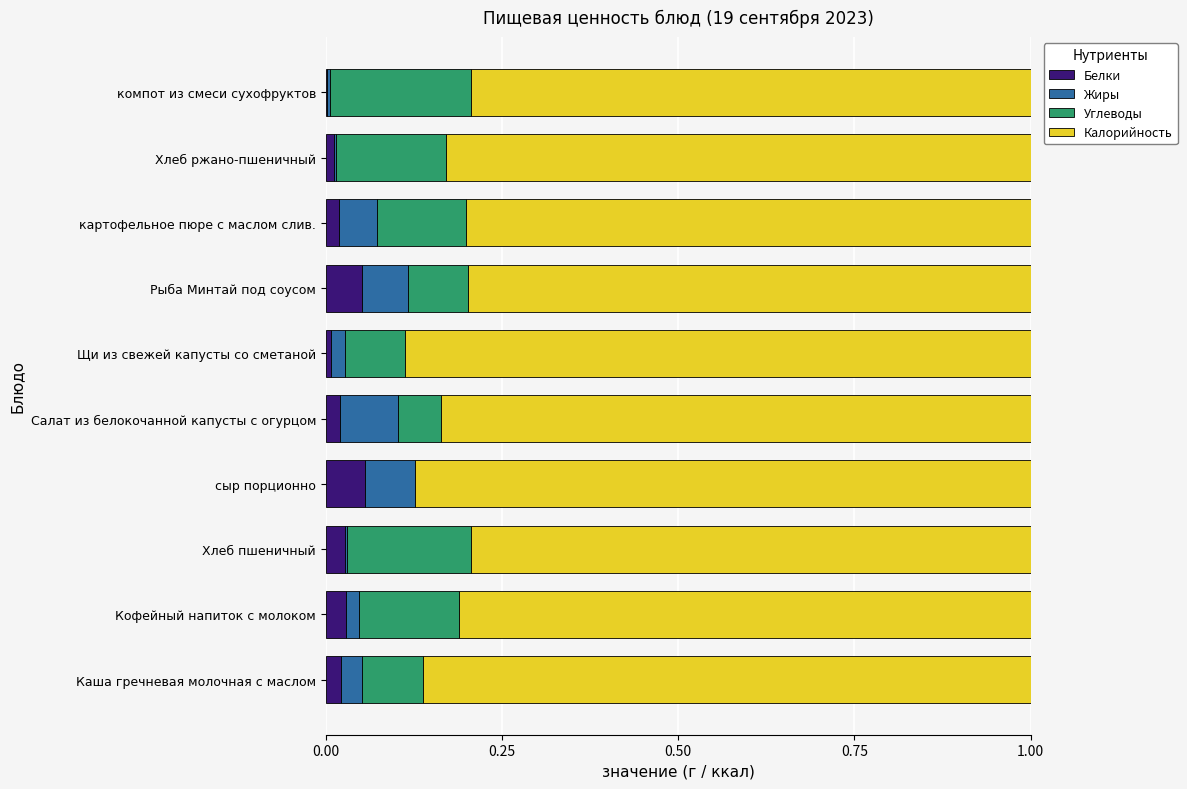

The Белки series shows 0.0 at Хлеб пшеничный. True or false?

True